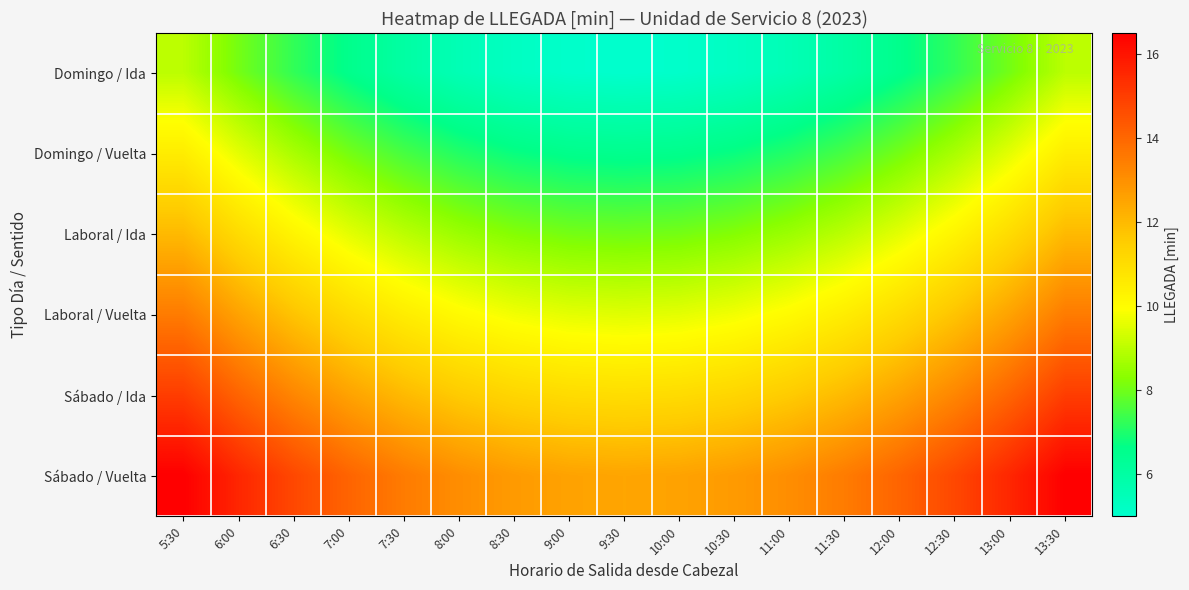

Which label corresponds to the largest value in the chart?

5:30